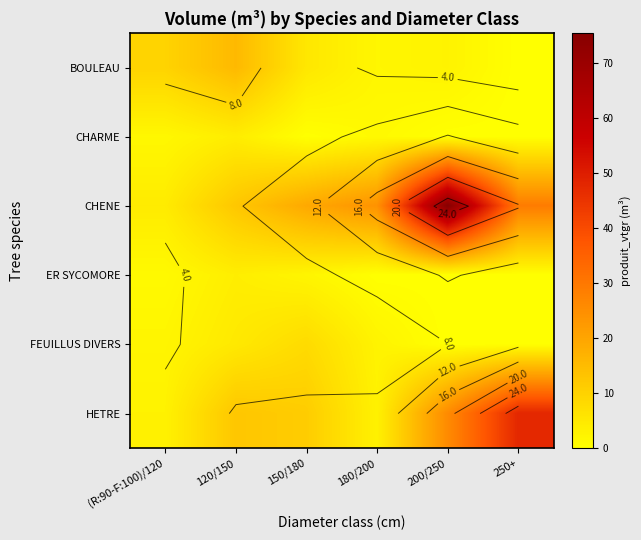

List the series in order of their peak value, highest first.

CHENE, HETRE, BOULEAU, FEUILLUS DIVERS, CHARME, ER SYCOMORE